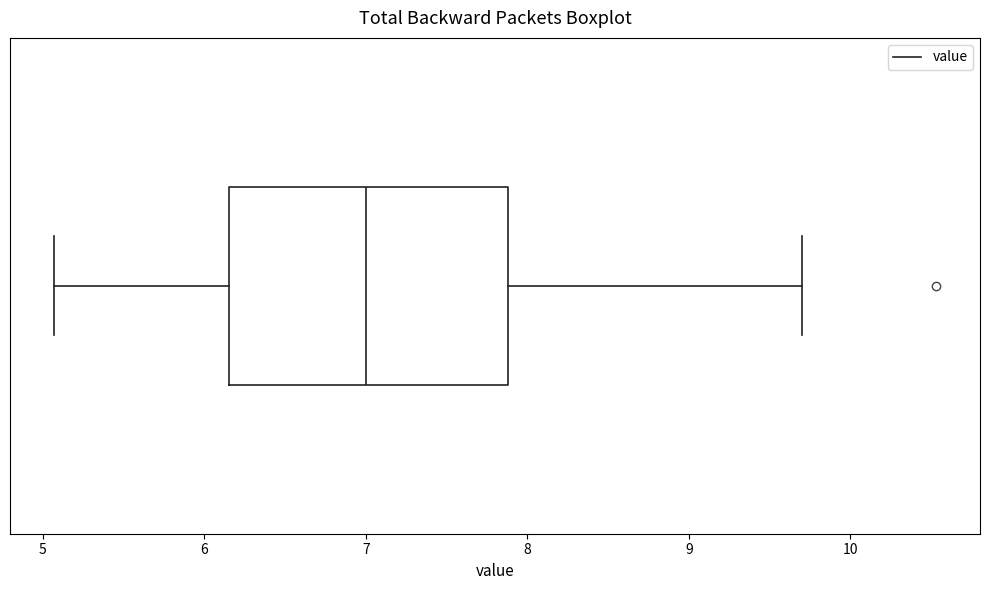

Transcribe this box plot: give where the median line is, the range the box spans, and where the two whiskers end, as read against the x-axis. The values are not printed on the chart, so give them approximately, as read against the axis.

median 7.0, box 6.2 to 7.9, whiskers 5.1 to 9.7